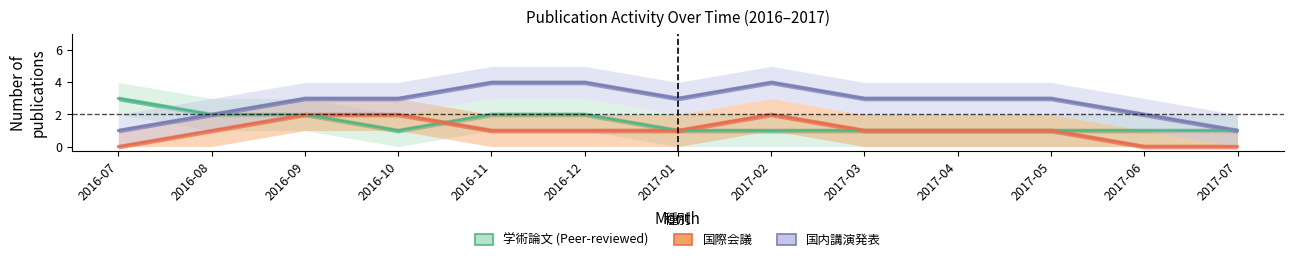

What is the value of the 学術論文_count point at the 7th from the left?

1